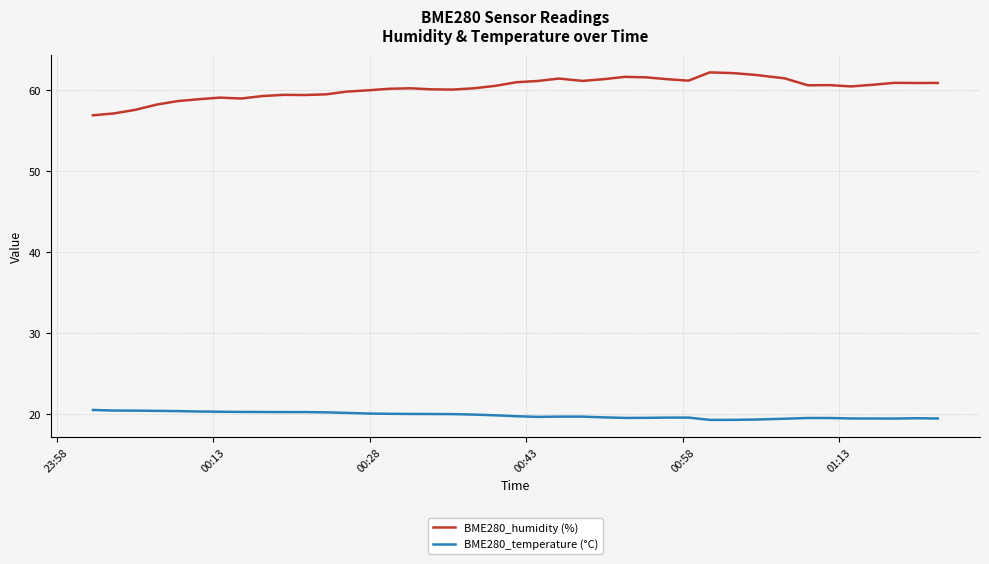

List the series in order of their peak value, highest first.

BME280_humidity (%), BME280_temperature (°C)